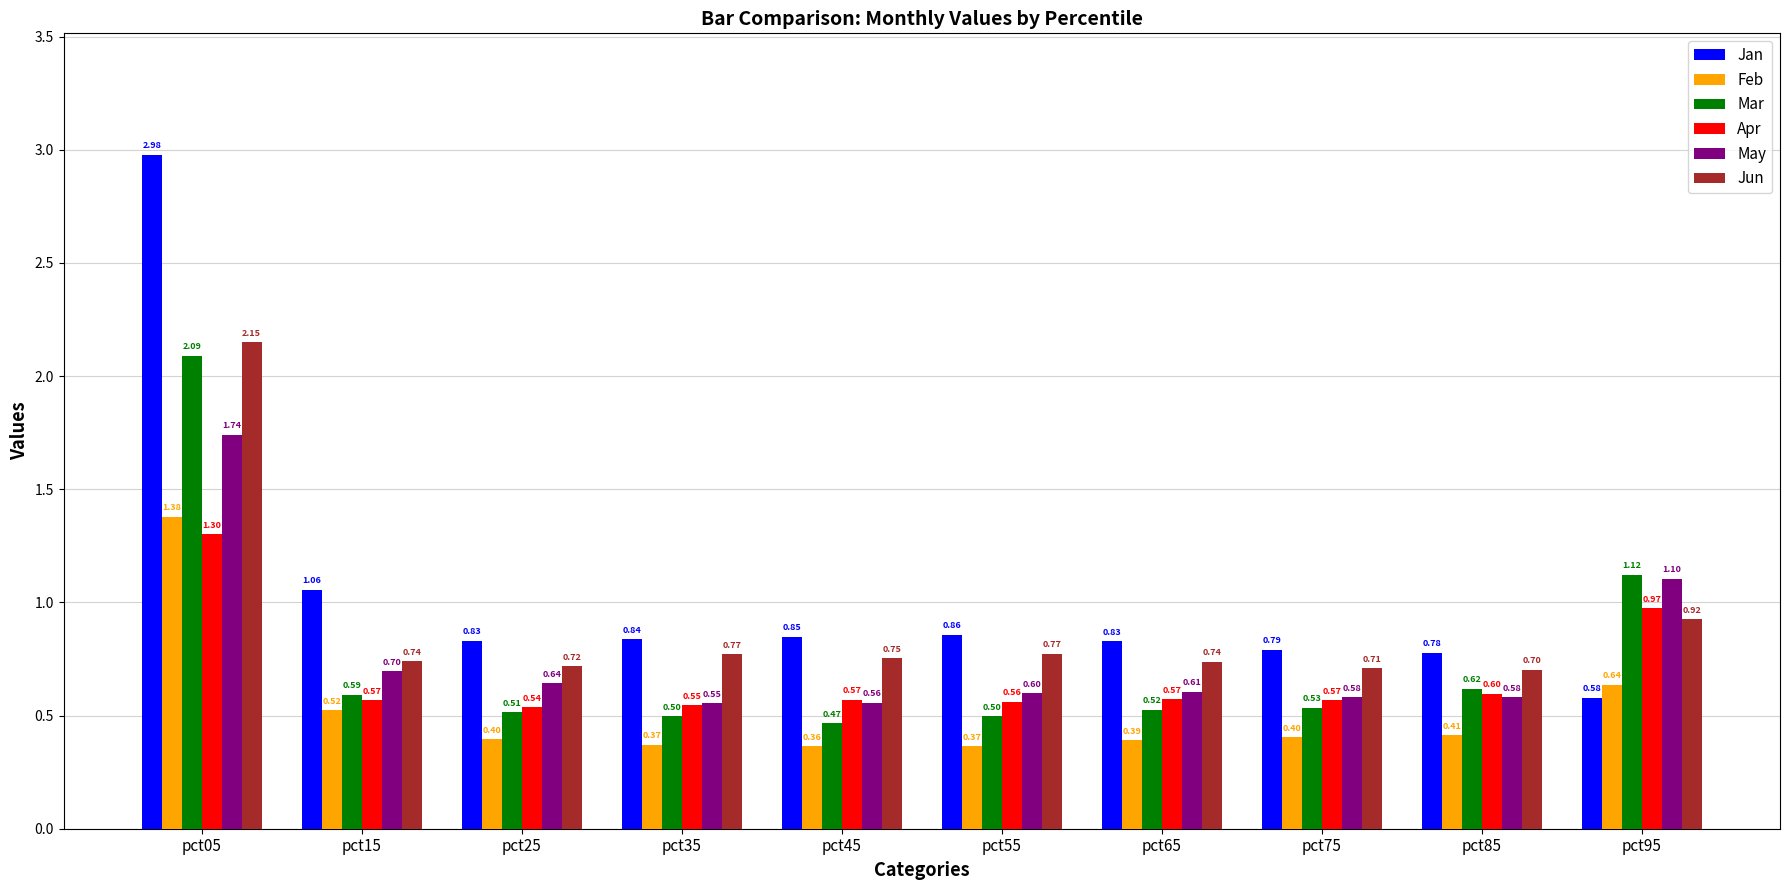

How many distinct data groups are displayed?

6